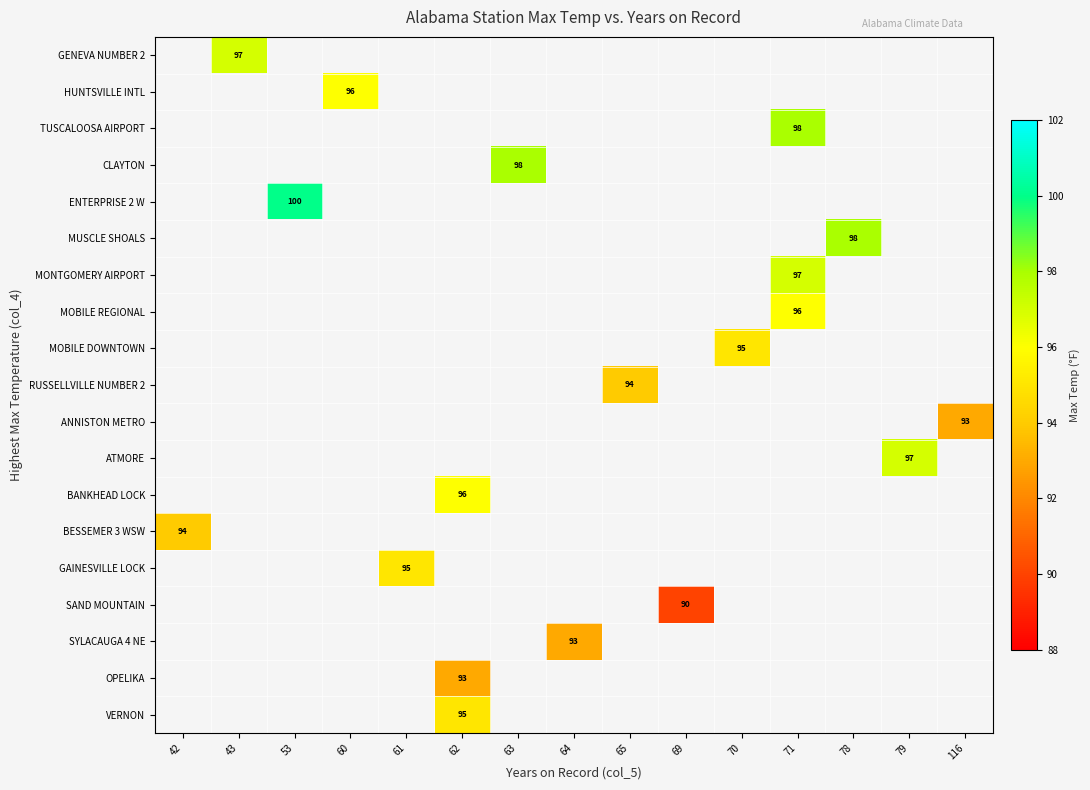

What is the smallest value displayed?

90.0